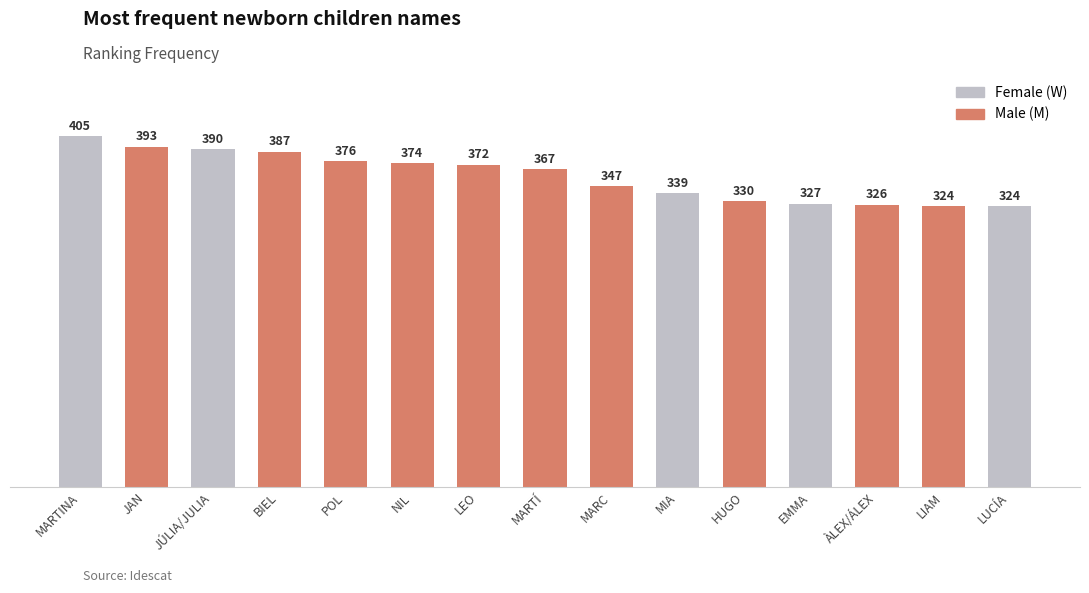

Reading right to left, extract all data points from this chart.

LUCÍA=324	LIAM=324	ÀLEX/ÁLEX=326	EMMA=327	HUGO=330	MIA=339	MARC=347	MARTÍ=367	LEO=372	NIL=374	POL=376	BIEL=387	JÚLIA/JULIA=390	JAN=393	MARTINA=405